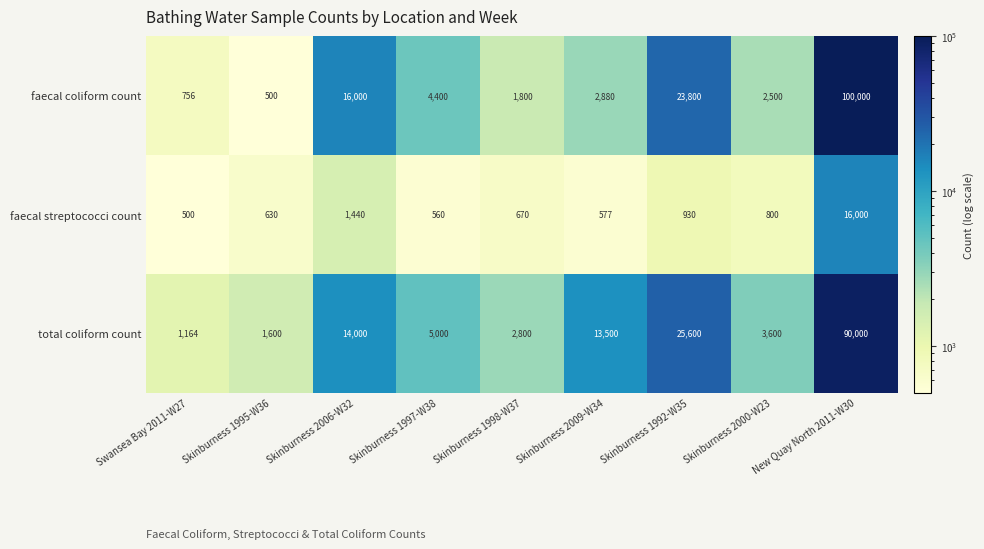

What is the sum of the total coliform count values at Skinburness 2006-W32 and Swansea Bay 2011-W27?

15164